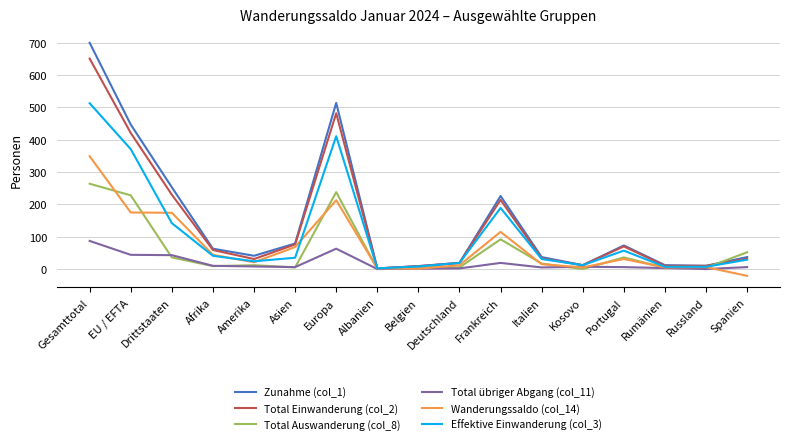

The value of Total übriger Abgang (col_11) at Drittstaaten is 71. True or false?

False